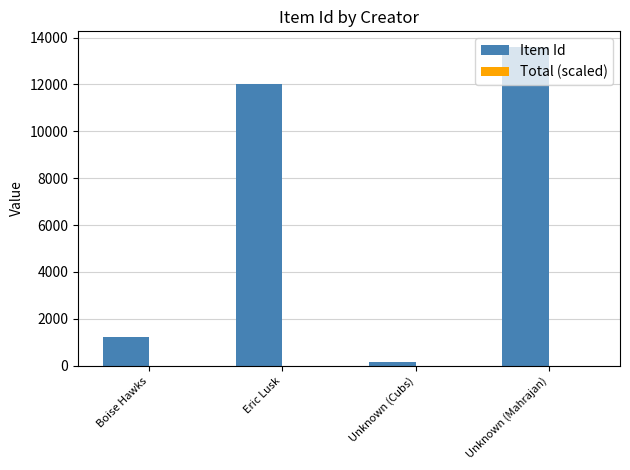

Between Unknown (Cubs) and Unknown (Mahrajan), which series saw the biggest shift?

Item Id